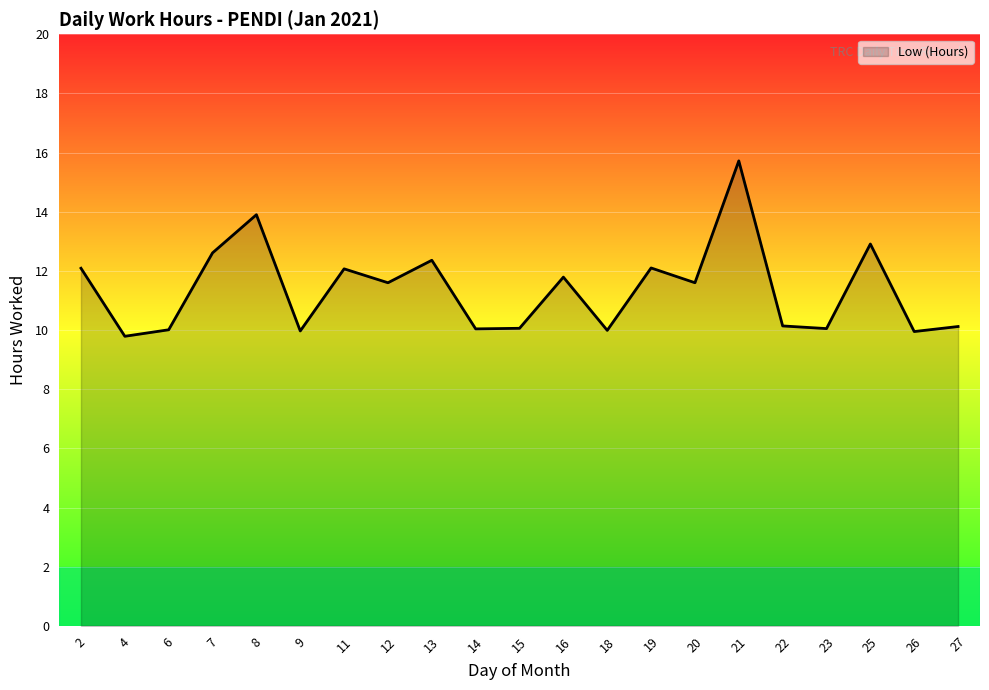

What is the difference between the maximum and minimum values?

5.9